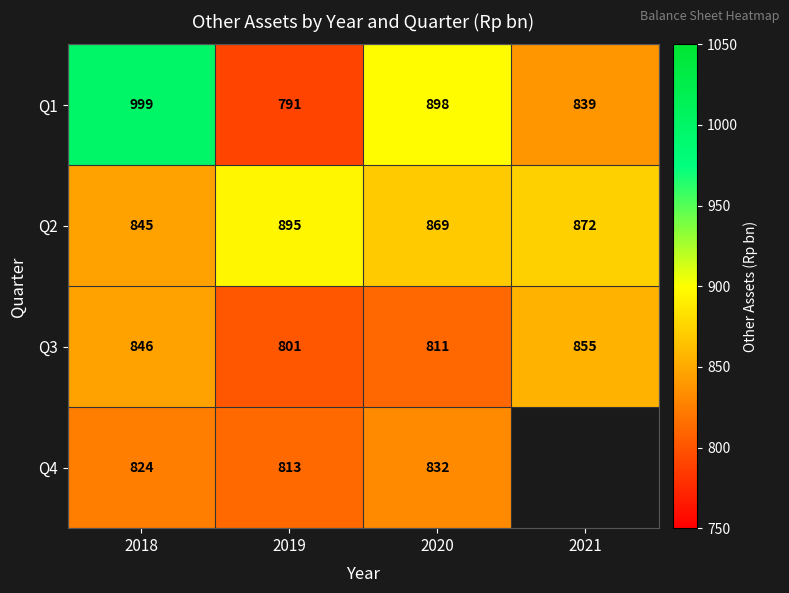

What is the maximum value shown in the chart?

999.0